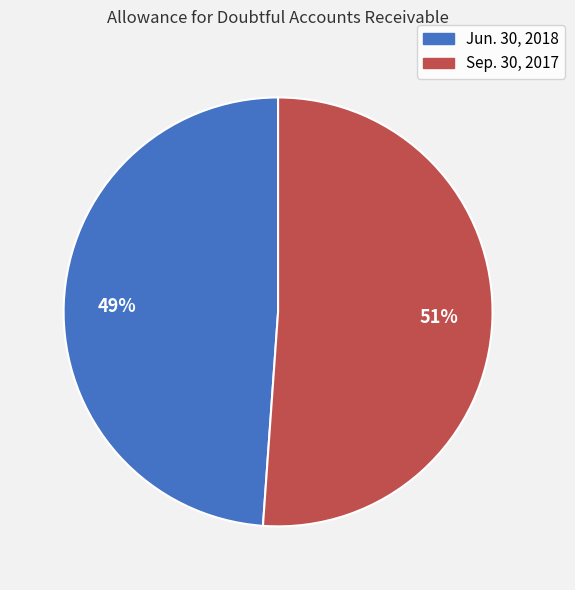

Which category has the smallest portion of the pie?

Jun. 30, 2018